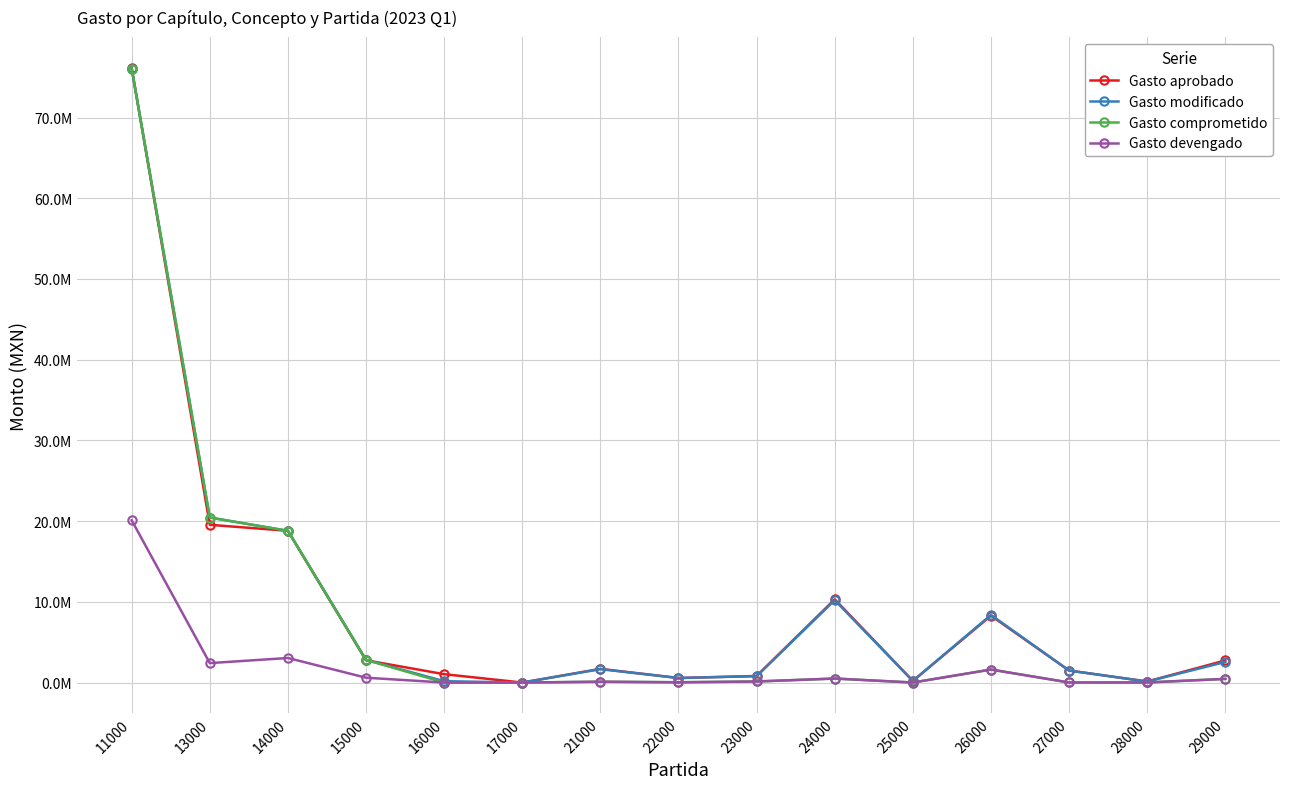

Is this an area chart (filled region under the line)?

No